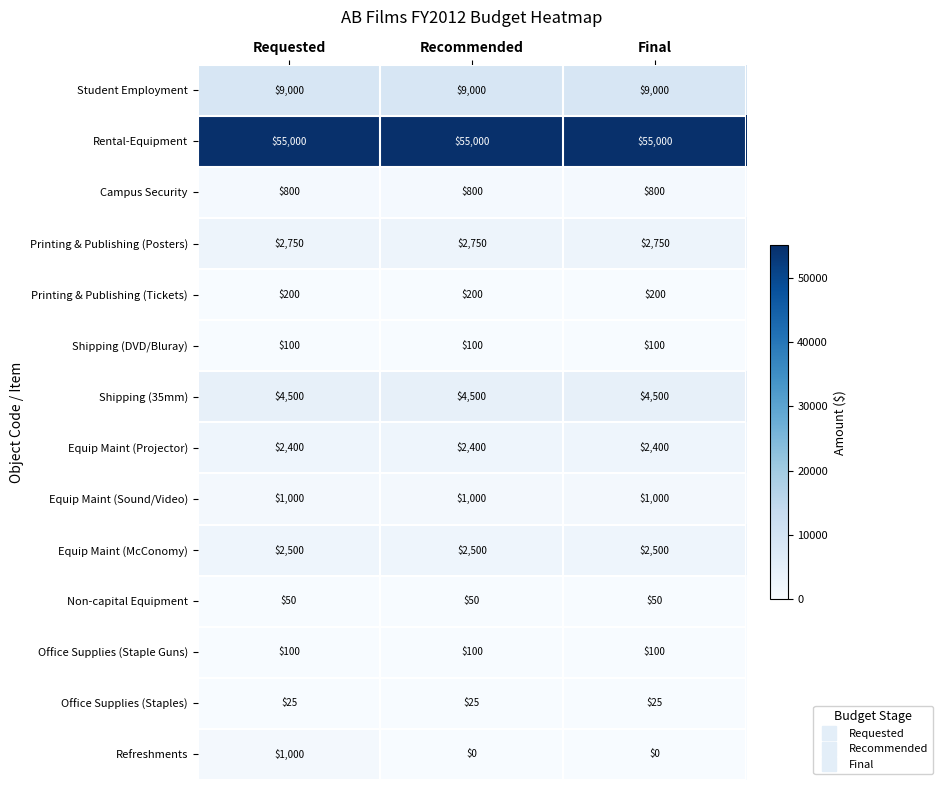

What is the approximate value of Office Supplies (Staple Guns) at Final?

100